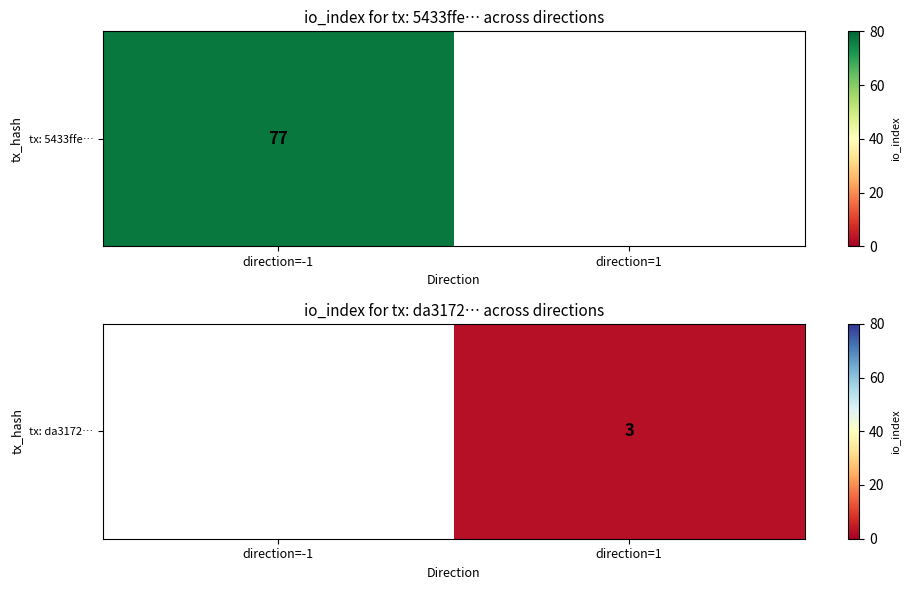

Rank the categories by value from highest to lowest.

direction=-1, direction=1